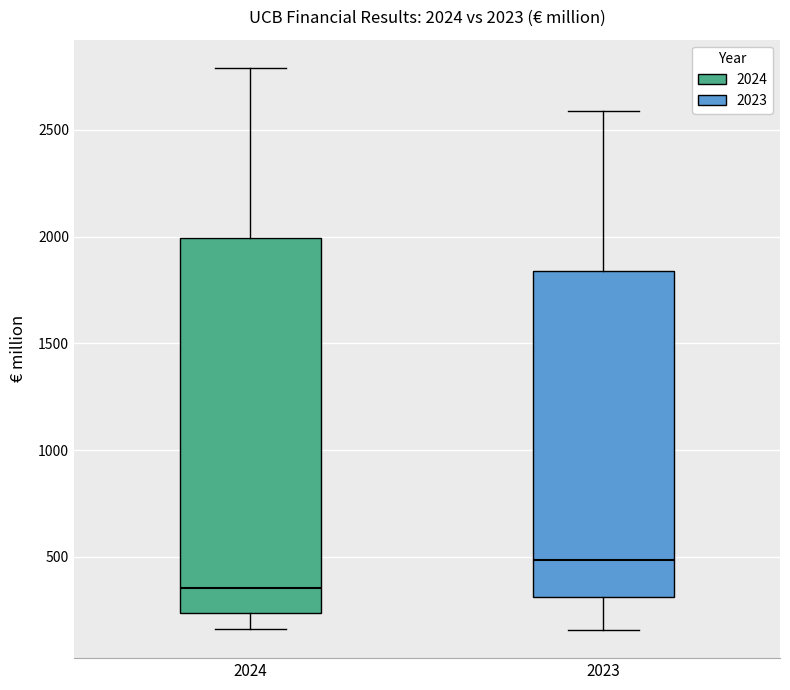

Which box is the tallest, from its lower edge to its upper edge?

2024